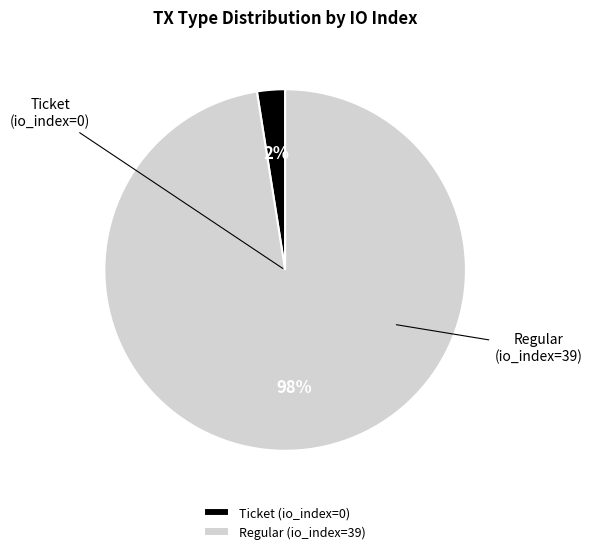

To the nearest percent, what is the average slice percentage?

50%